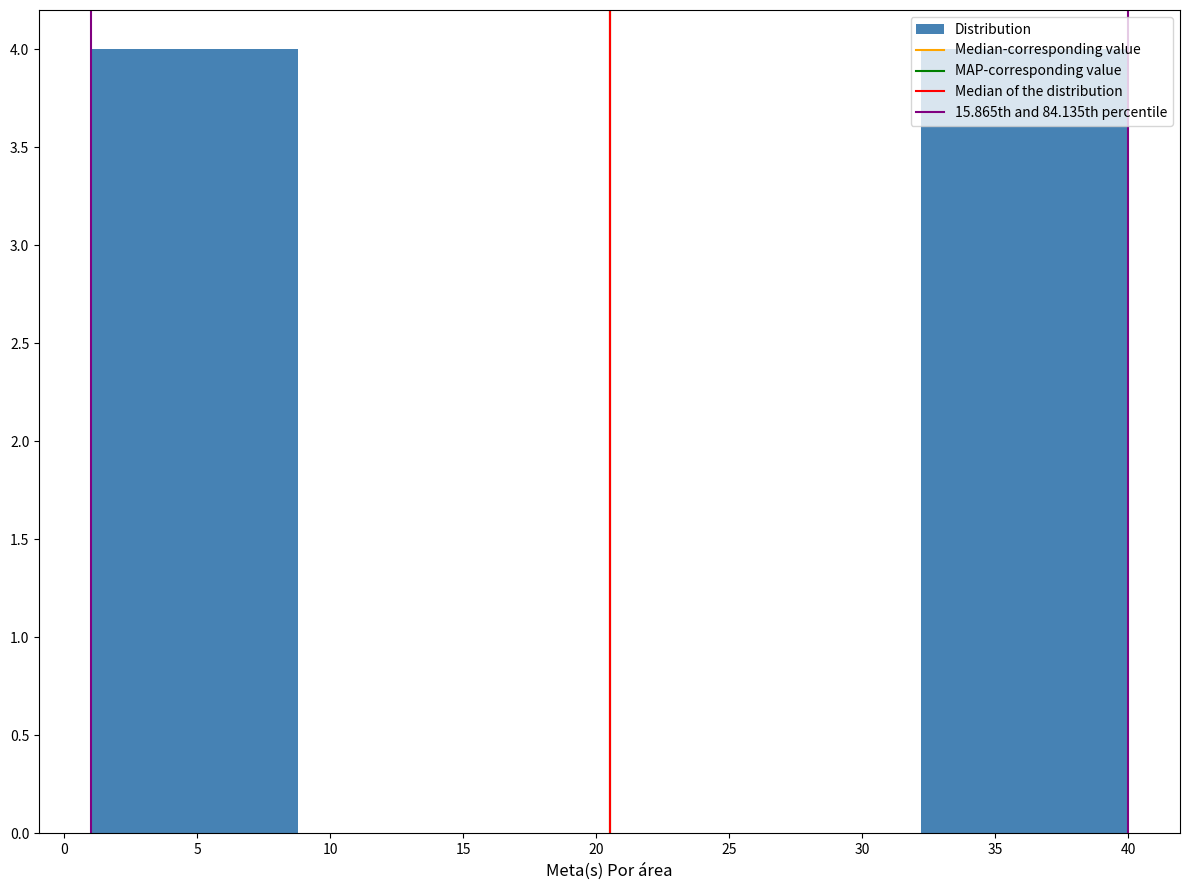

Reading left to right, transcribe this chart: for each bar, give the range it covers on the x-axis and its height. Neither the bar edges nor the heights are printed on the chart, so give them approximately, as read against the axes.

1.0 to 8.8: 4
8.8 to 16.6: 0
16.6 to 24.4: 0
24.4 to 32.2: 0
32.2 to 40.0: 4